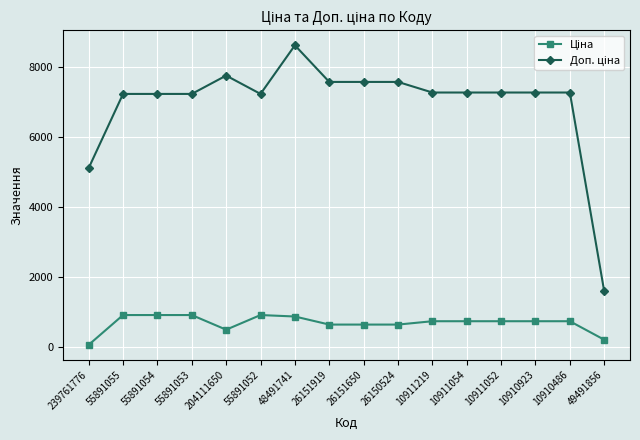

At how many categories does at least one series exceed 5756?

14